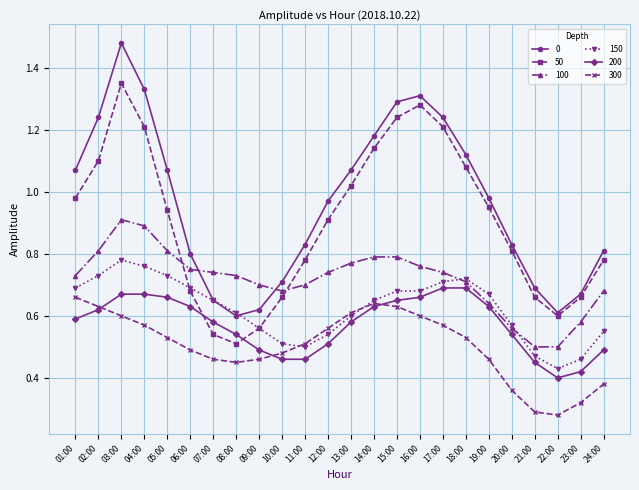

At how many categories does at least one series exceed 1?

11